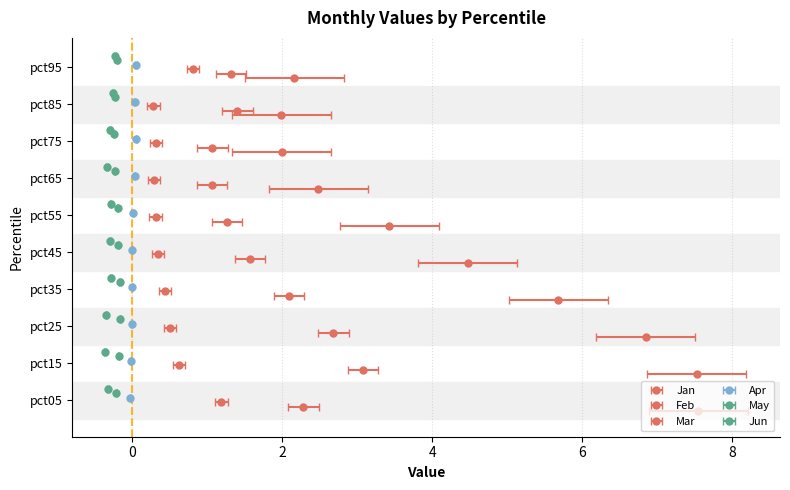

Reading right to left, list all the values displayed in this chart.

Jan: 2.2	2.0	2.0	2.5	3.4	4.5	5.7	6.9	7.5	7.5
Feb: 1.3	1.4	1.1	1.1	1.3	1.6	2.1	2.7	3.1	2.3
Mar: 0.8	0.3	0.3	0.3	0.3	0.3	0.4	0.5	0.6	1.2
Apr: 0.1	0.0	0.1	0.0	0.0	0.0	0.0	-0.0	-0.0	-0.0
May: -0.2	-0.2	-0.2	-0.2	-0.2	-0.2	-0.2	-0.2	-0.2	-0.2
Jun: -0.2	-0.3	-0.3	-0.3	-0.3	-0.3	-0.3	-0.3	-0.4	-0.3